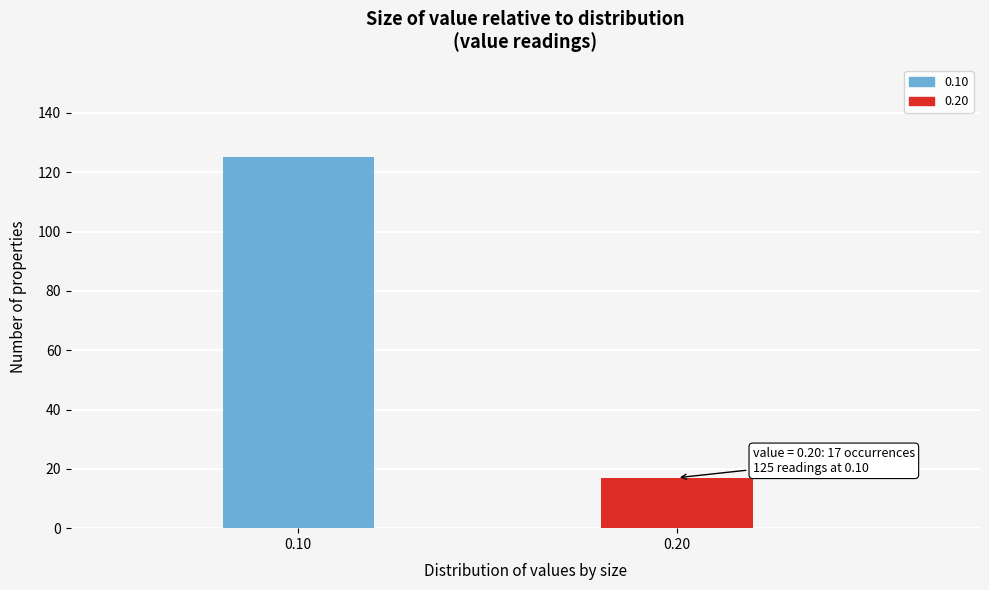

Reading left to right, extract all data points from this chart.

125	17